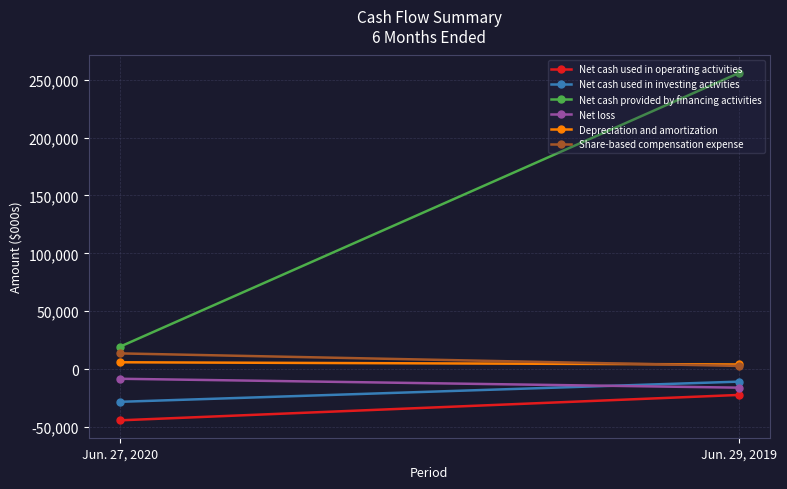

At which category is the sum across all series the highest?

Jun. 29, 2019